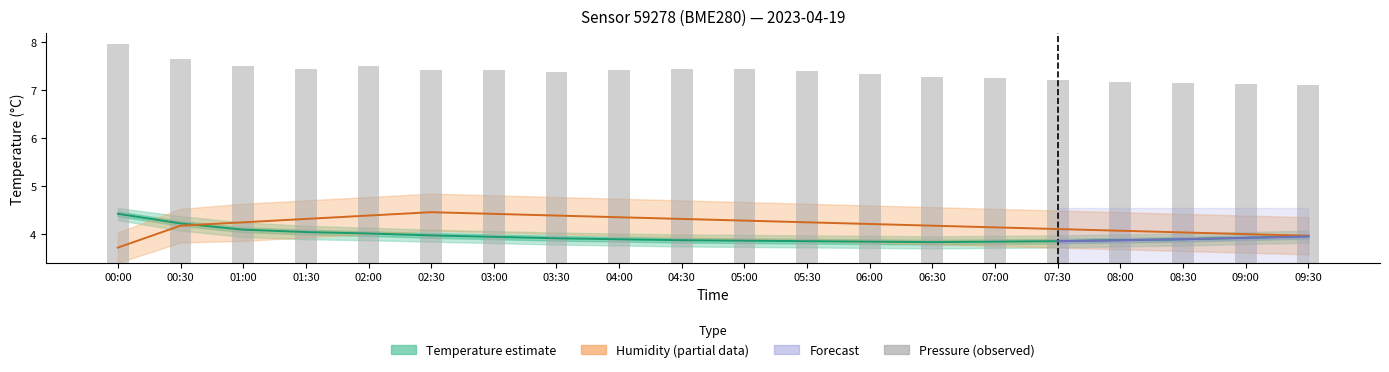

Is the value of Humidity estimate (partial) at 08:30 greater than the value of Temperature estimate at 05:00?

Yes